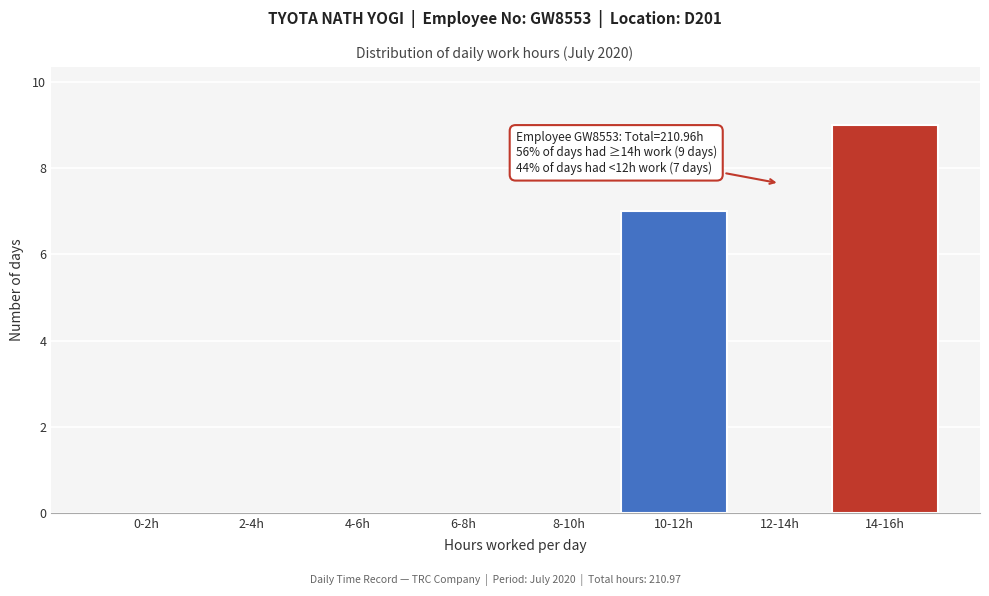

Reading left to right, extract all data points from this chart.

0-2h=0	2-4h=0	4-6h=0	6-8h=0	8-10h=0	10-12h=7	12-14h=0	14-16h=9